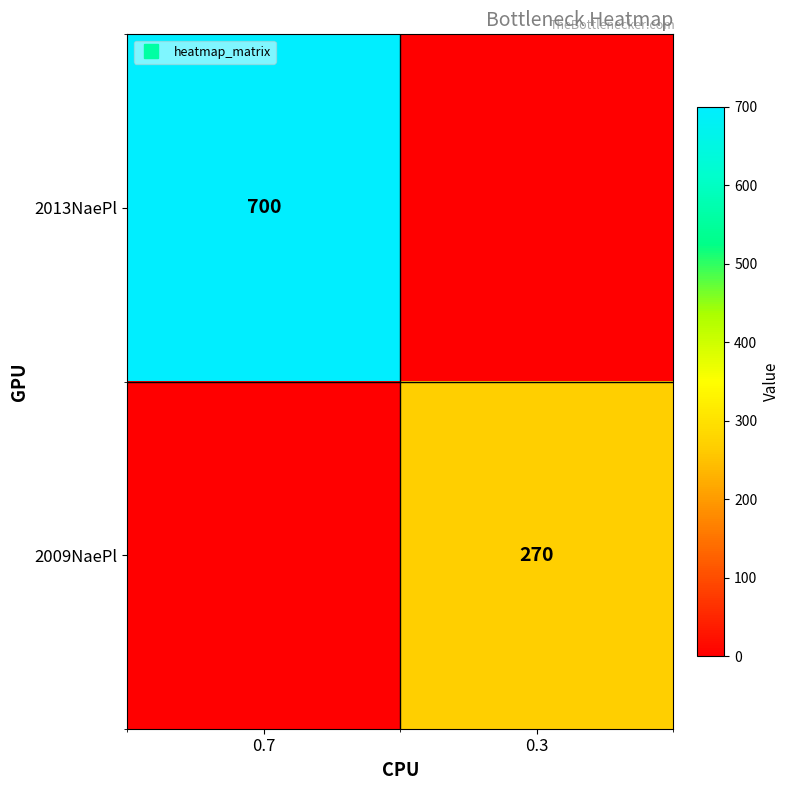

The value of 2009NaePl at 0.7 is -110. True or false?

False